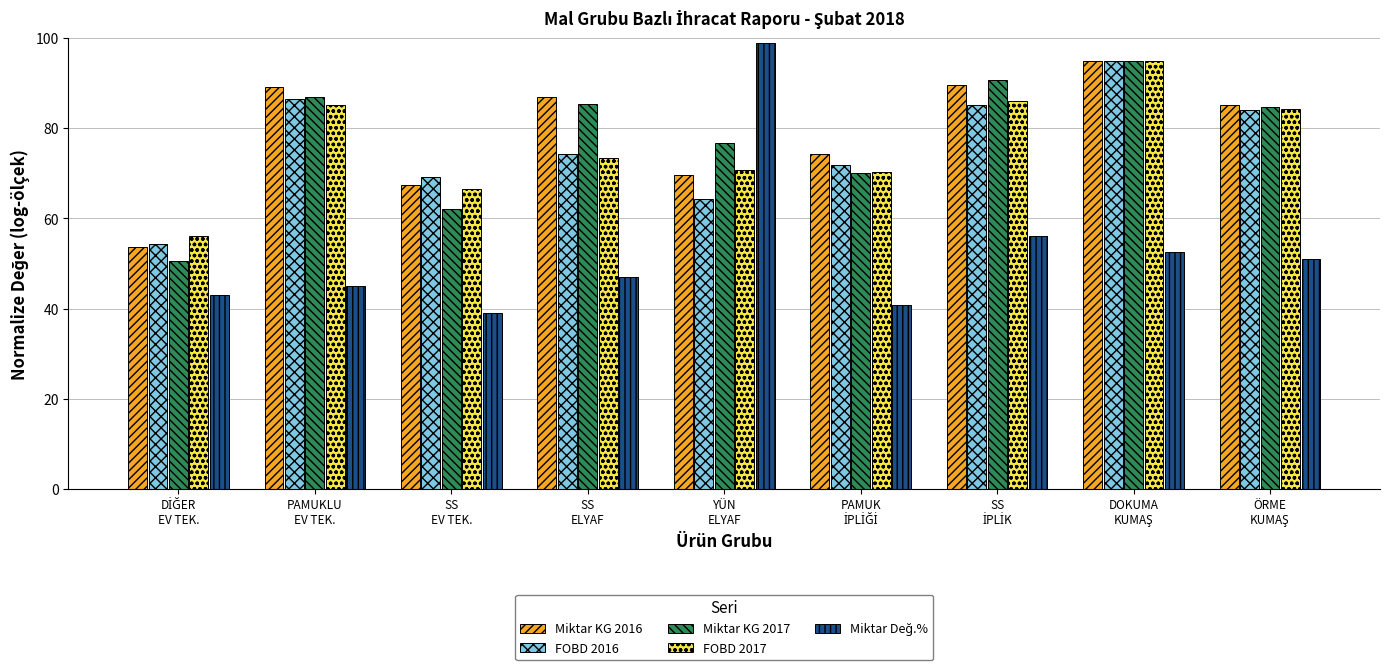

True or false: Miktar KG 2016 has a value of 132.4 at SS
ELYAF.

False